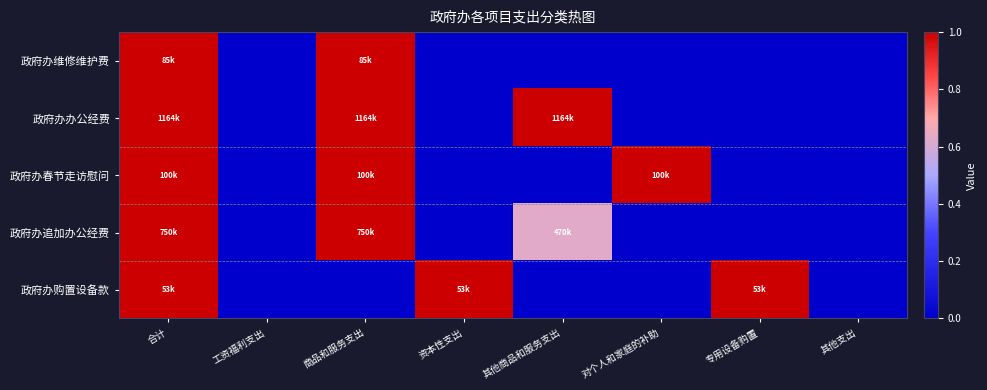

Reading left to right, extract all data points from this chart.

政府办维修维护费: 合计=1.0	工资福利支出=0.0	商品和服务支出=1.0	资本性支出=0.0	其他商品和服务支出=0.0	对个人和家庭的补助=0.0	专用设备购置=0.0	其他支出=0.0
政府办办公经费: 合计=1.0	工资福利支出=0.0	商品和服务支出=1.0	资本性支出=0.0	其他商品和服务支出=1.0	对个人和家庭的补助=0.0	专用设备购置=0.0	其他支出=0.0
政府办春节走访慰问: 合计=1.0	工资福利支出=0.0	商品和服务支出=1.0	资本性支出=0.0	其他商品和服务支出=0.0	对个人和家庭的补助=1.0	专用设备购置=0.0	其他支出=0.0
政府办追加办公经费: 合计=1.0	工资福利支出=0.0	商品和服务支出=1.0	资本性支出=0.0	其他商品和服务支出=0.6	对个人和家庭的补助=0.0	专用设备购置=0.0	其他支出=0.0
政府办购置设备款: 合计=1.0	工资福利支出=0.0	商品和服务支出=0.0	资本性支出=1.0	其他商品和服务支出=0.0	对个人和家庭的补助=0.0	专用设备购置=1.0	其他支出=0.0